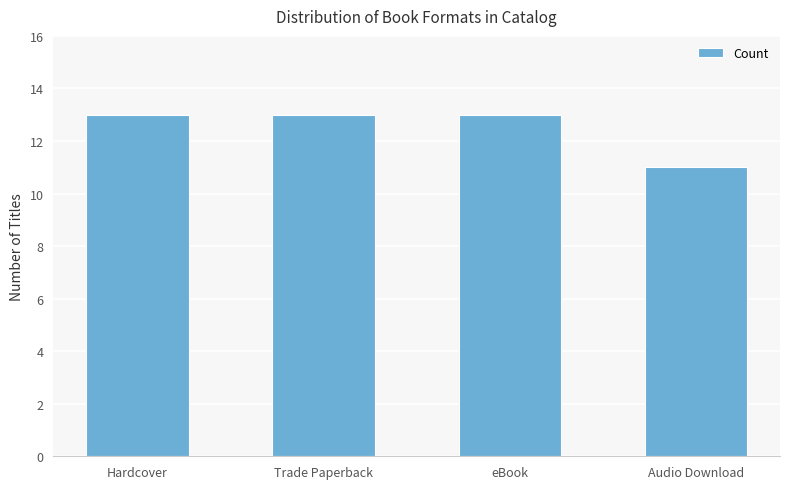

What is the sum of all values?

50